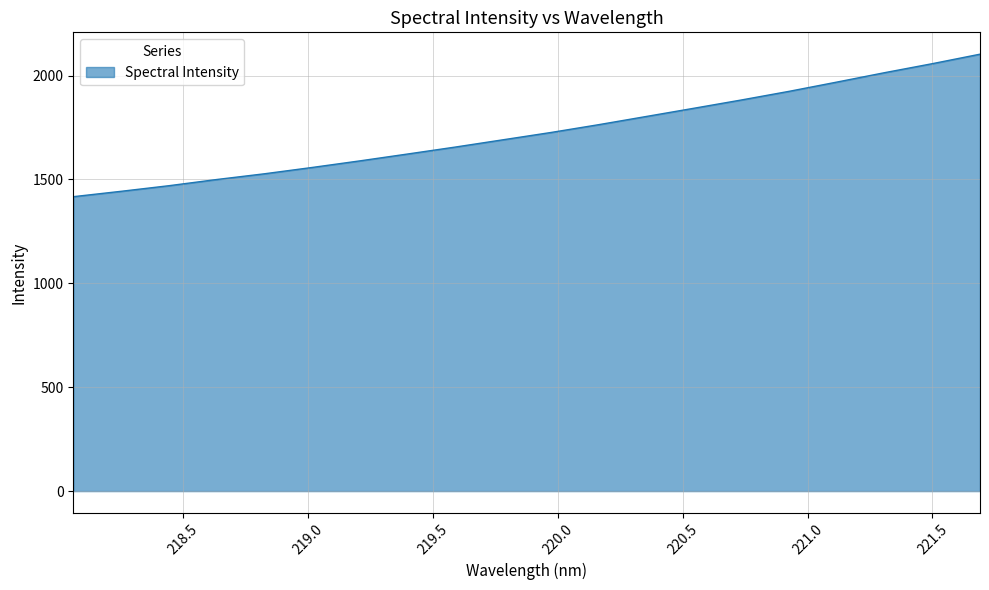

What is the difference between the maximum and minimum values?

685.8